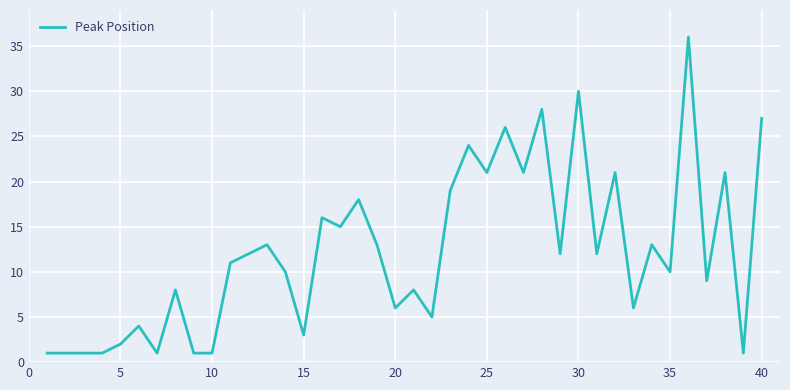

What is the difference between the maximum and minimum values?

35